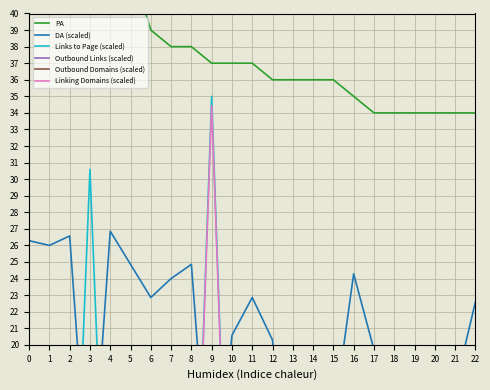

What is the spread (max minus min) of values at 1?

46.9